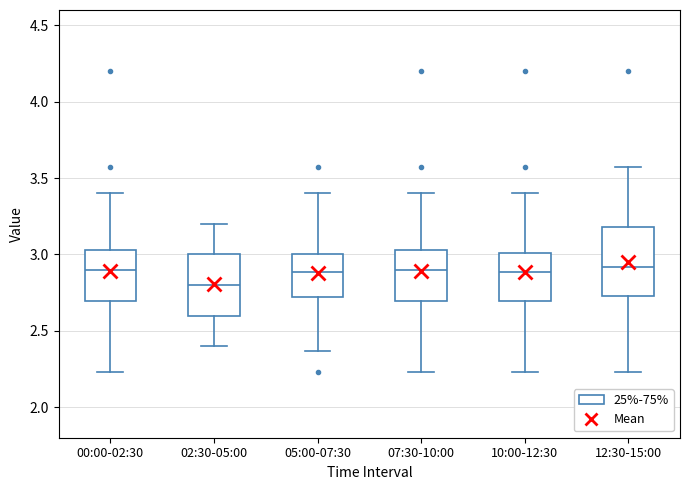

Where does the upper whisker of the box for 05:00-07:30 end on the y-axis? The values are not printed on the chart, so give them approximately, as read against the axis.

3.40